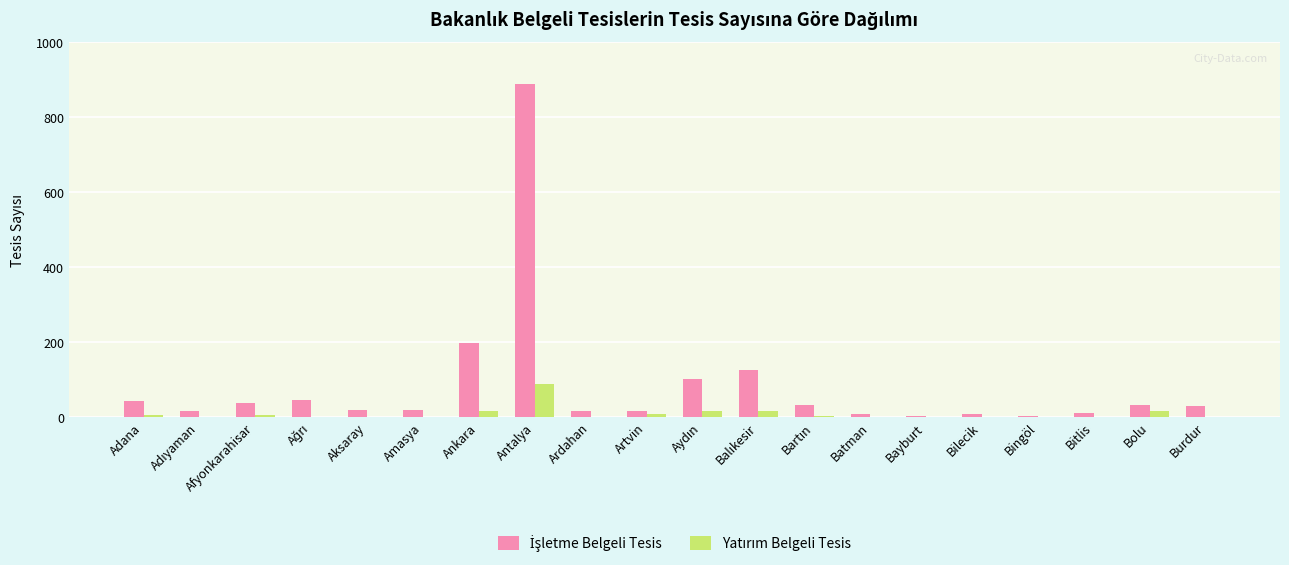

At which category is the sum across all series the highest?

Antalya